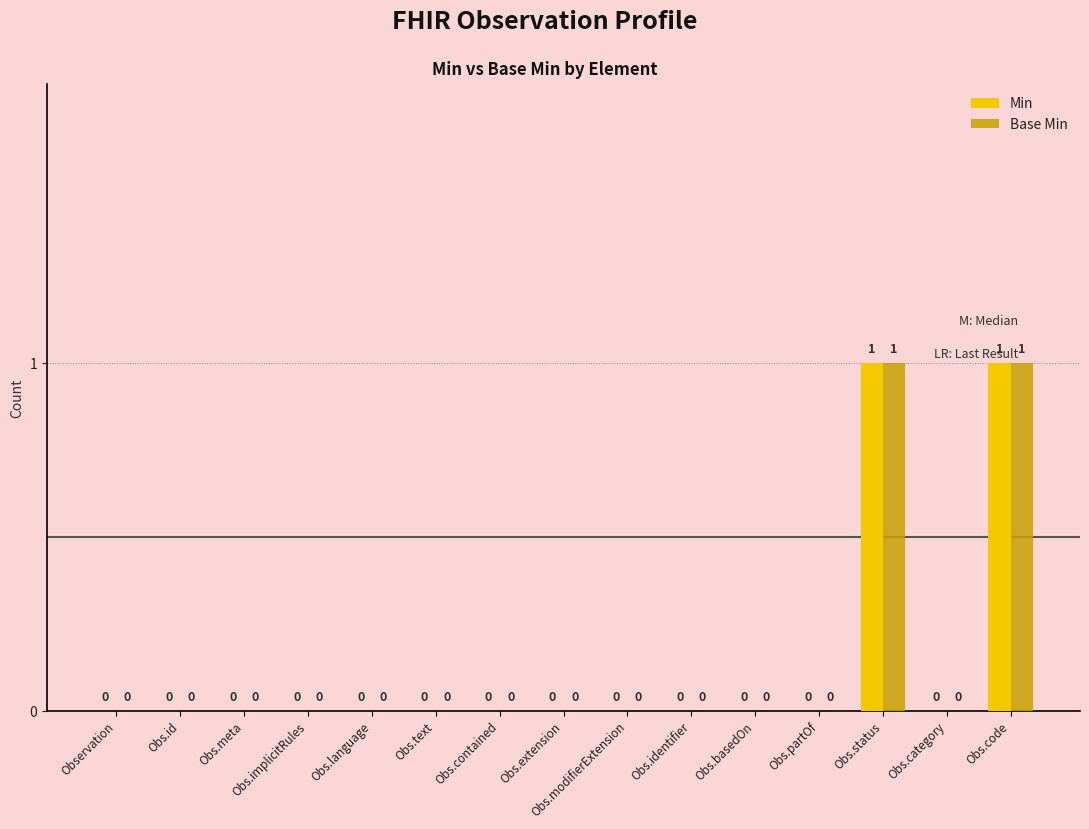

Reading left to right, list all the values displayed in this chart.

Min: Observation=0	Obs.id=0	Obs.meta=0	Obs.implicitRules=0	Obs.language=0	Obs.text=0	Obs.contained=0	Obs.extension=0	Obs.modifierExtension=0	Obs.identifier=0	Obs.basedOn=0	Obs.partOf=0	Obs.status=1	Obs.category=0	Obs.code=1
Base Min: Observation=0	Obs.id=0	Obs.meta=0	Obs.implicitRules=0	Obs.language=0	Obs.text=0	Obs.contained=0	Obs.extension=0	Obs.modifierExtension=0	Obs.identifier=0	Obs.basedOn=0	Obs.partOf=0	Obs.status=1	Obs.category=0	Obs.code=1